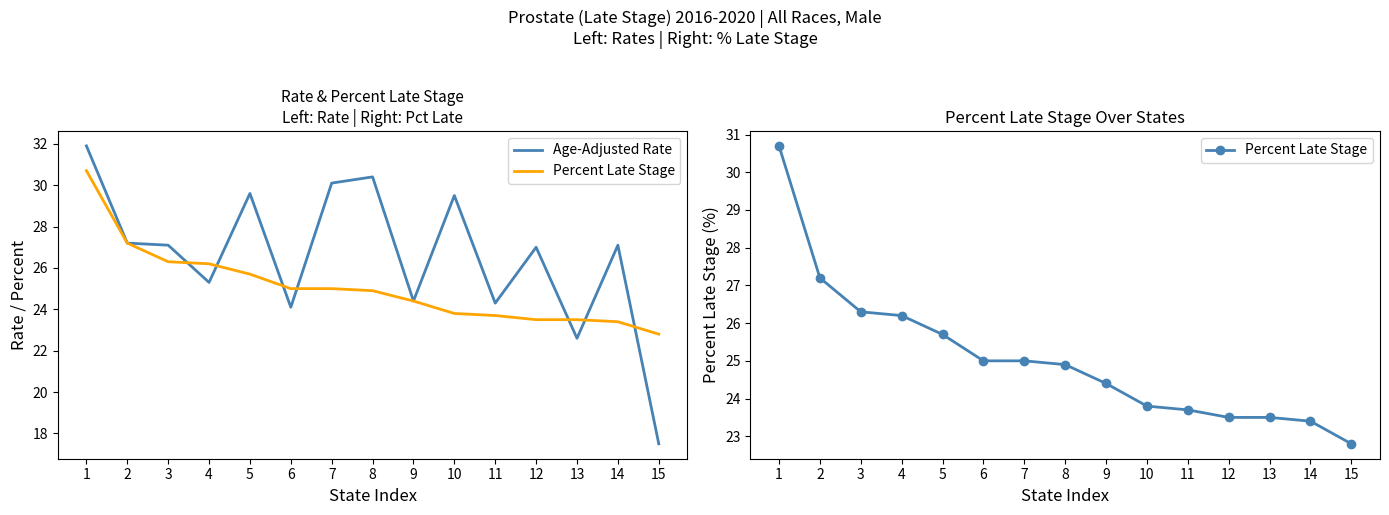

List the series in order of their peak value, lowest first.

Percent Late Stage, Age-Adjusted Rate